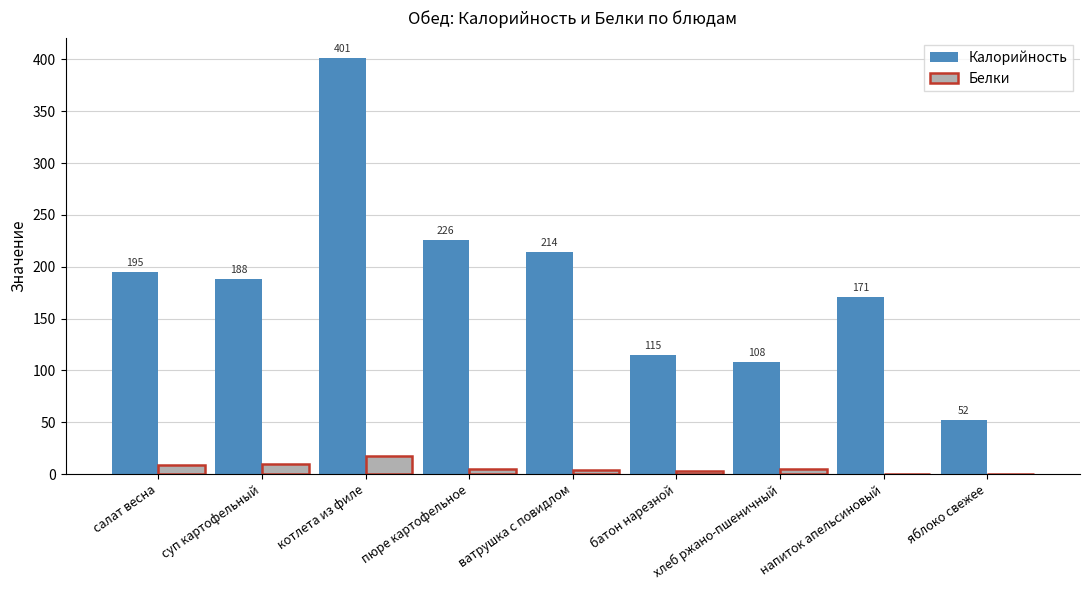

Between ватрушка с повидлом and батон нарезной, which series saw the biggest shift?

Калорийность